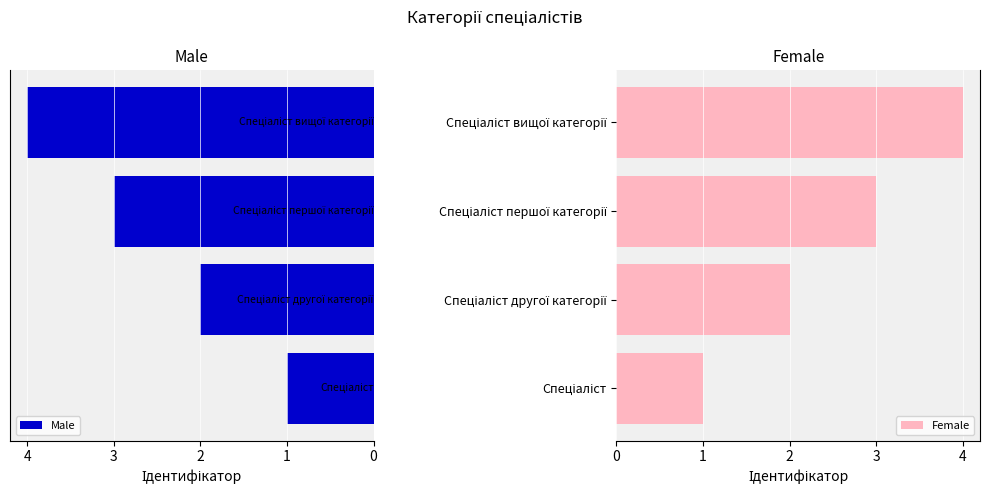

Which series has the widest spread of values?

Male